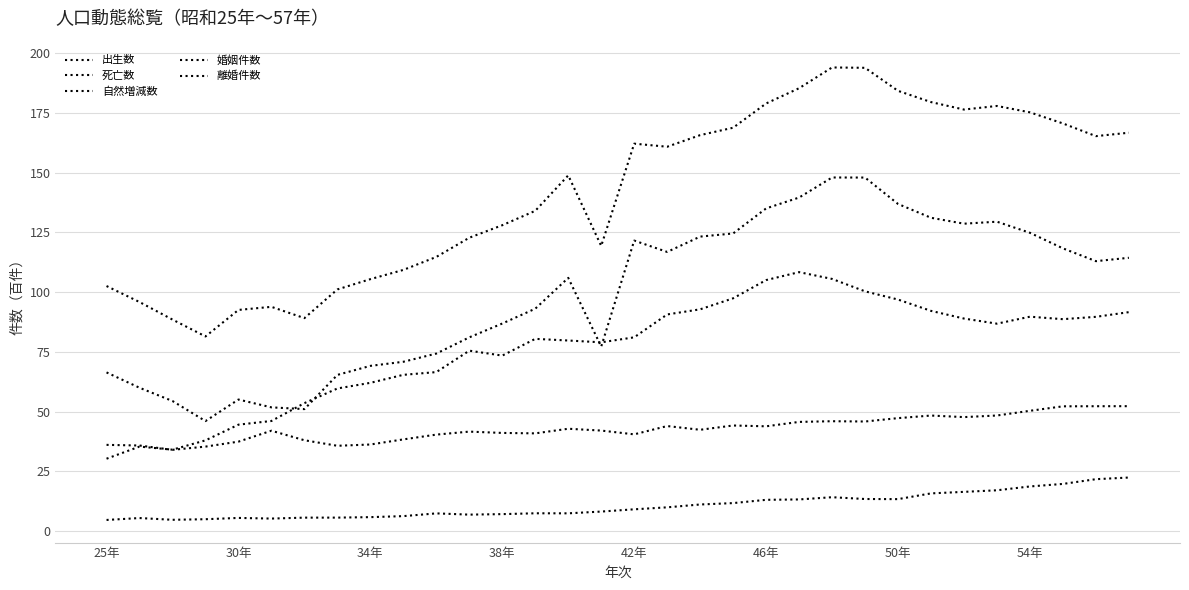

How many lines are shown in the chart?

5